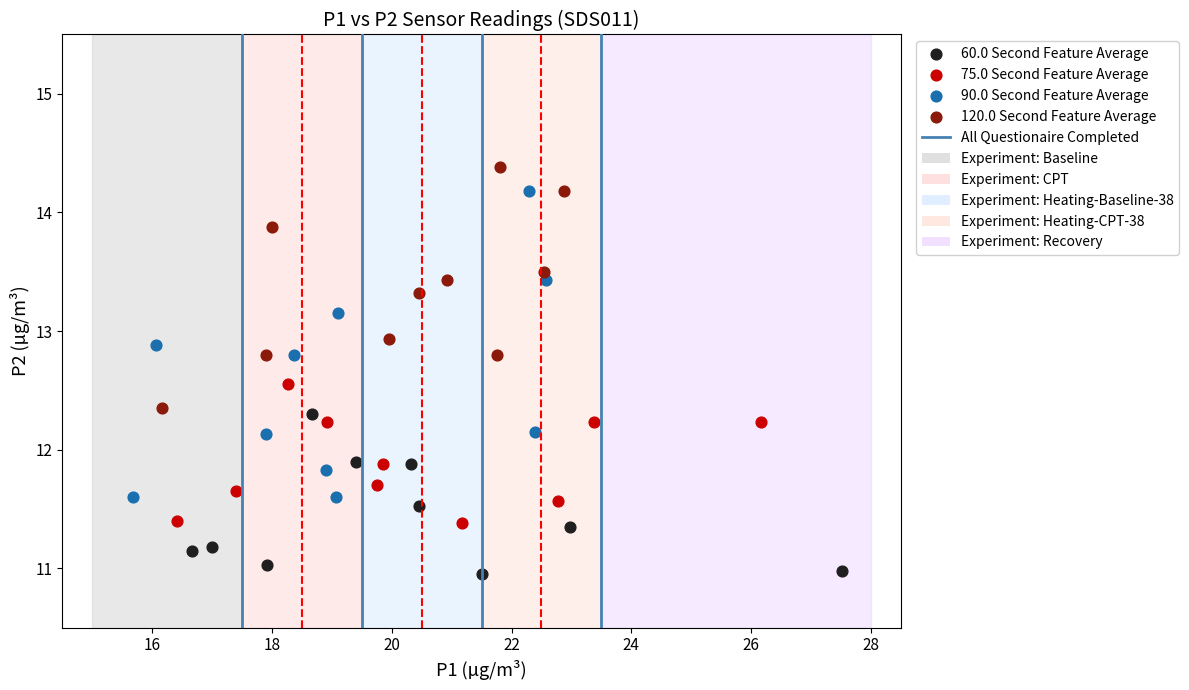

Which series contains the highest Y value?

120.0 Second Feature Average